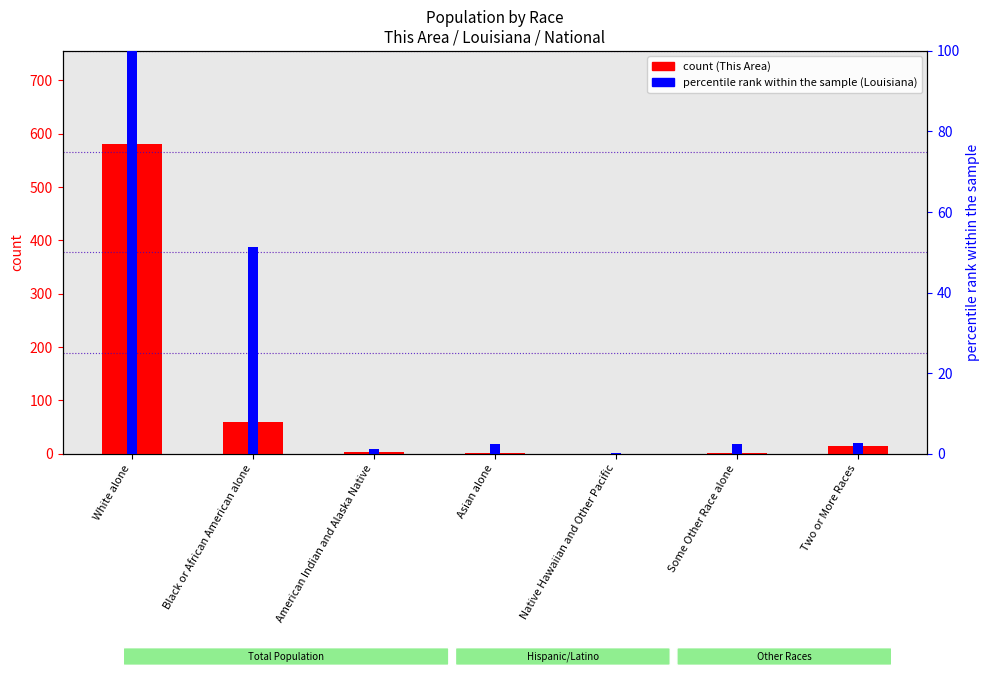

At how many categories does at least one series exceed 546?

1